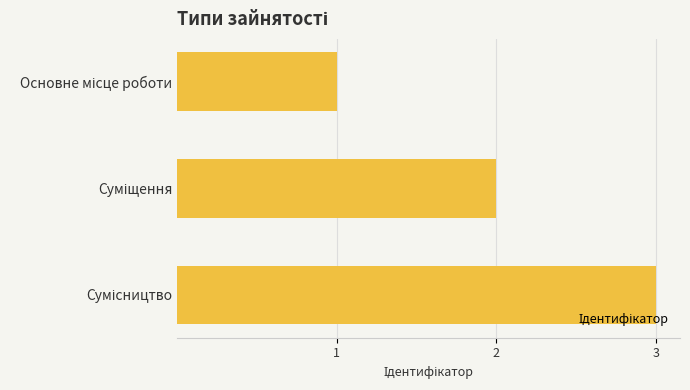

What is the sum of all values?

6